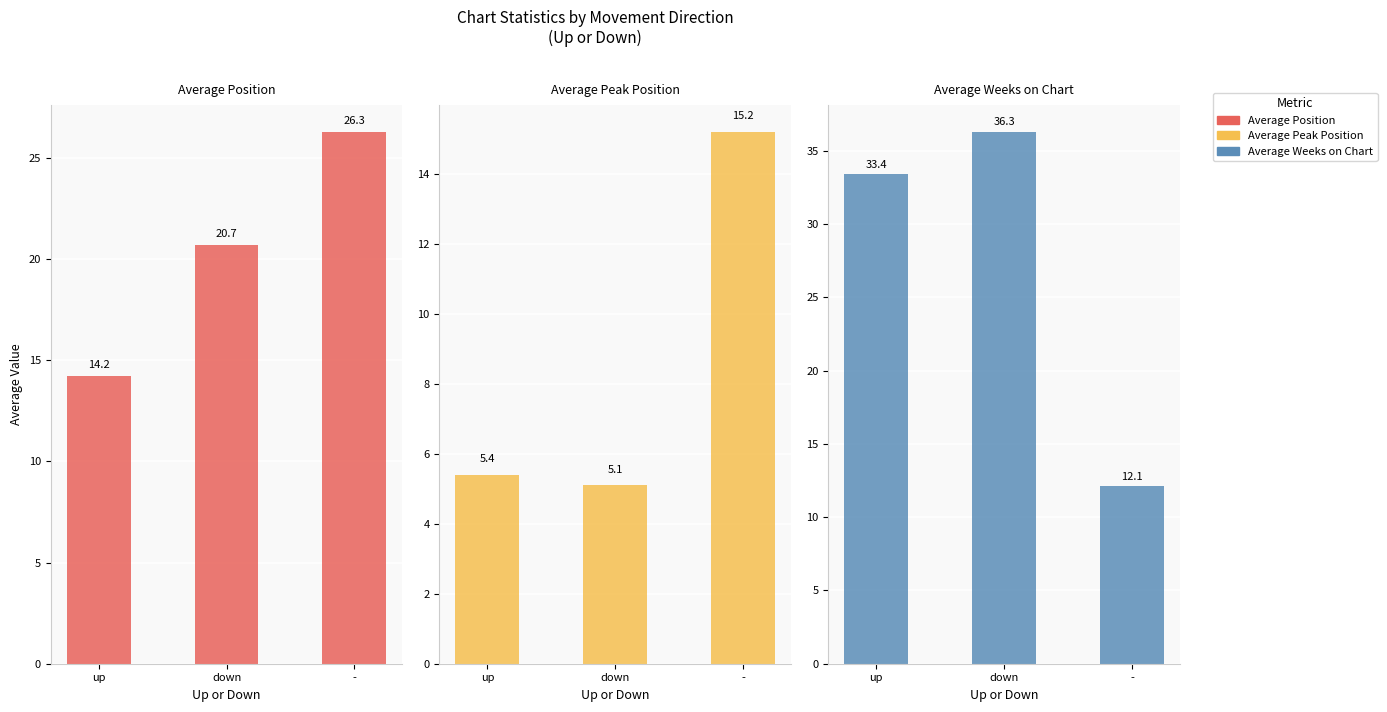

What position from the right is down?

2